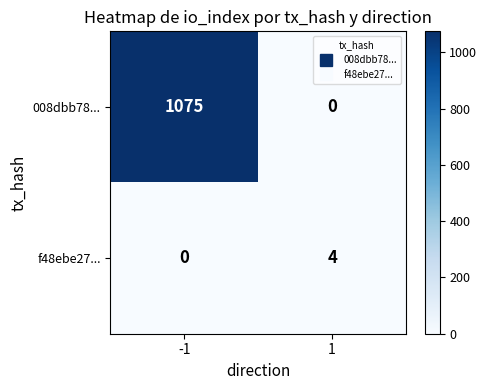

Which series has the largest total across all categories?

008dbb78...